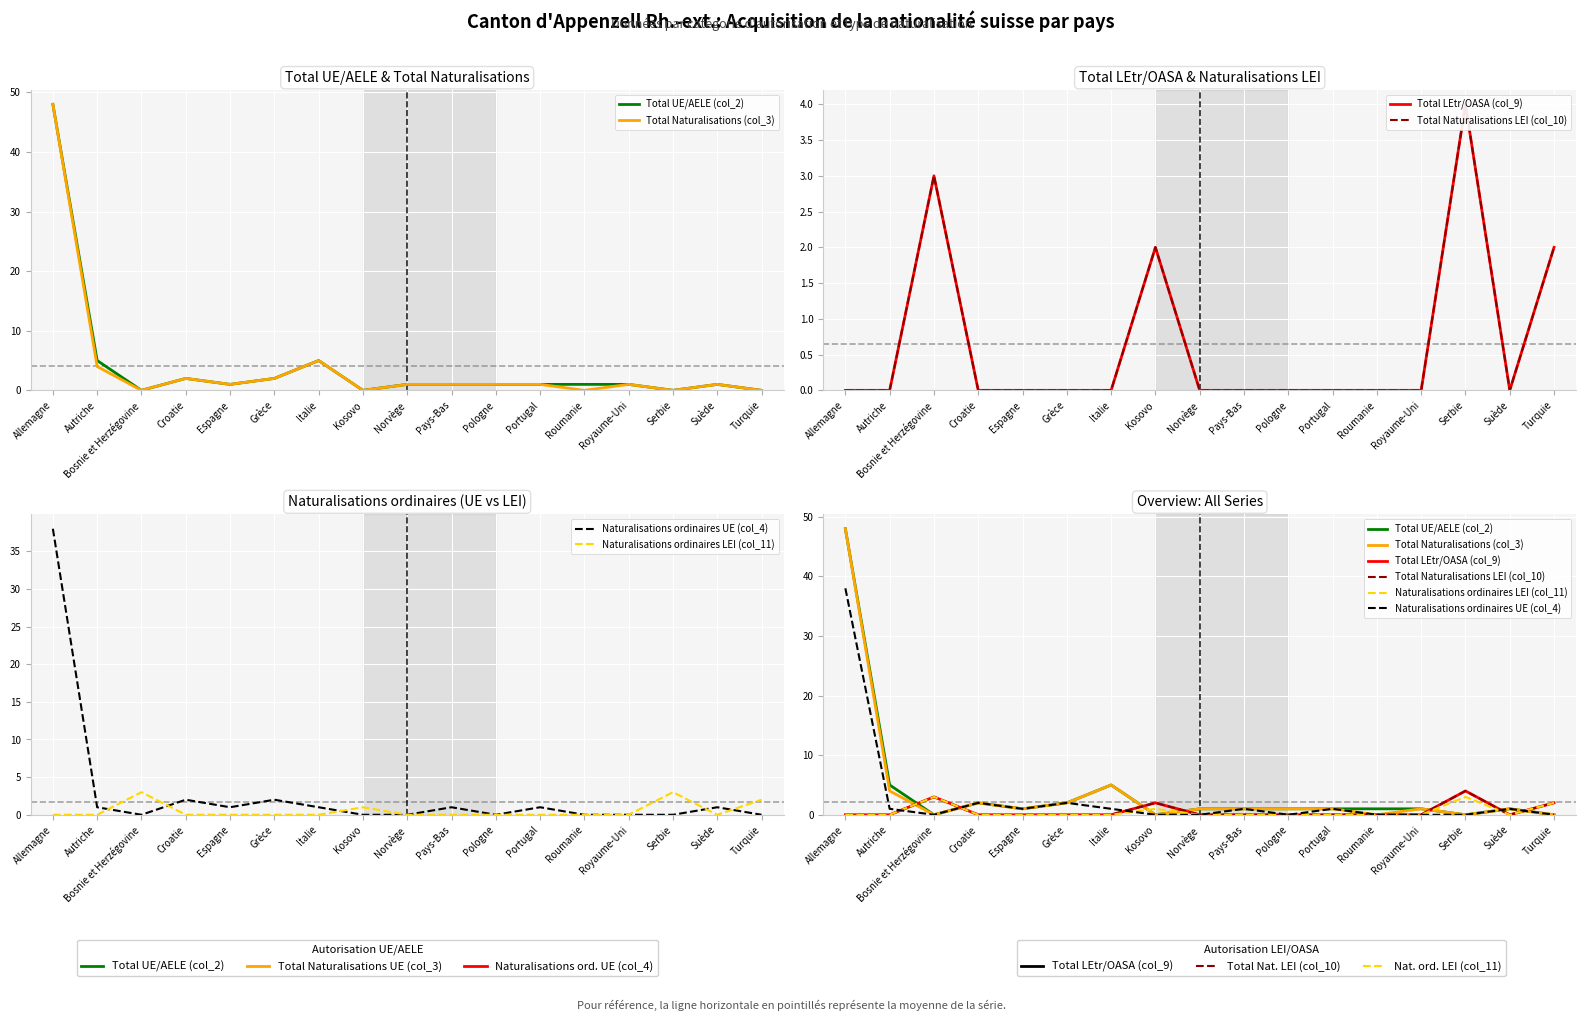

What is the difference between the maximum and minimum values in the Total Naturalisations (col_3) series?

48